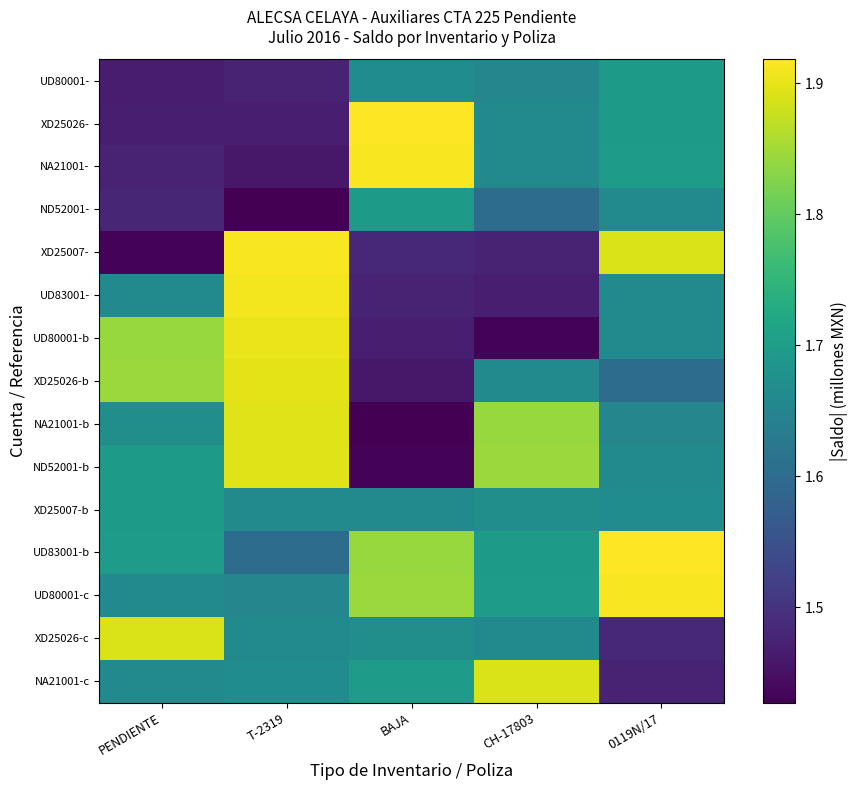

Reading left to right, extract all data points from this chart.

UD80001-: PENDIENTE=1.5	T-2319=1.5	BAJA=1.7	CH-17803=1.7	0119N/17=1.7
XD25026-: PENDIENTE=1.5	T-2319=1.5	BAJA=1.9	CH-17803=1.7	0119N/17=1.7
NA21001-: PENDIENTE=1.5	T-2319=1.5	BAJA=1.9	CH-17803=1.7	0119N/17=1.7
ND52001-: PENDIENTE=1.5	T-2319=1.4	BAJA=1.7	CH-17803=1.6	0119N/17=1.7
XD25007-: PENDIENTE=1.4	T-2319=1.9	BAJA=1.5	CH-17803=1.5	0119N/17=1.9
UD83001-: PENDIENTE=1.7	T-2319=1.9	BAJA=1.5	CH-17803=1.5	0119N/17=1.7
UD80001-b: PENDIENTE=1.8	T-2319=1.9	BAJA=1.5	CH-17803=1.4	0119N/17=1.7
XD25026-b: PENDIENTE=1.8	T-2319=1.9	BAJA=1.5	CH-17803=1.7	0119N/17=1.6
NA21001-b: PENDIENTE=1.7	T-2319=1.9	BAJA=1.4	CH-17803=1.8	0119N/17=1.7
ND52001-b: PENDIENTE=1.7	T-2319=1.9	BAJA=1.4	CH-17803=1.8	0119N/17=1.7
XD25007-b: PENDIENTE=1.7	T-2319=1.7	BAJA=1.7	CH-17803=1.7	0119N/17=1.7
UD83001-b: PENDIENTE=1.7	T-2319=1.6	BAJA=1.8	CH-17803=1.7	0119N/17=1.9
UD80001-c: PENDIENTE=1.7	T-2319=1.7	BAJA=1.8	CH-17803=1.7	0119N/17=1.9
XD25026-c: PENDIENTE=1.9	T-2319=1.7	BAJA=1.7	CH-17803=1.7	0119N/17=1.5
NA21001-c: PENDIENTE=1.7	T-2319=1.7	BAJA=1.7	CH-17803=1.9	0119N/17=1.5